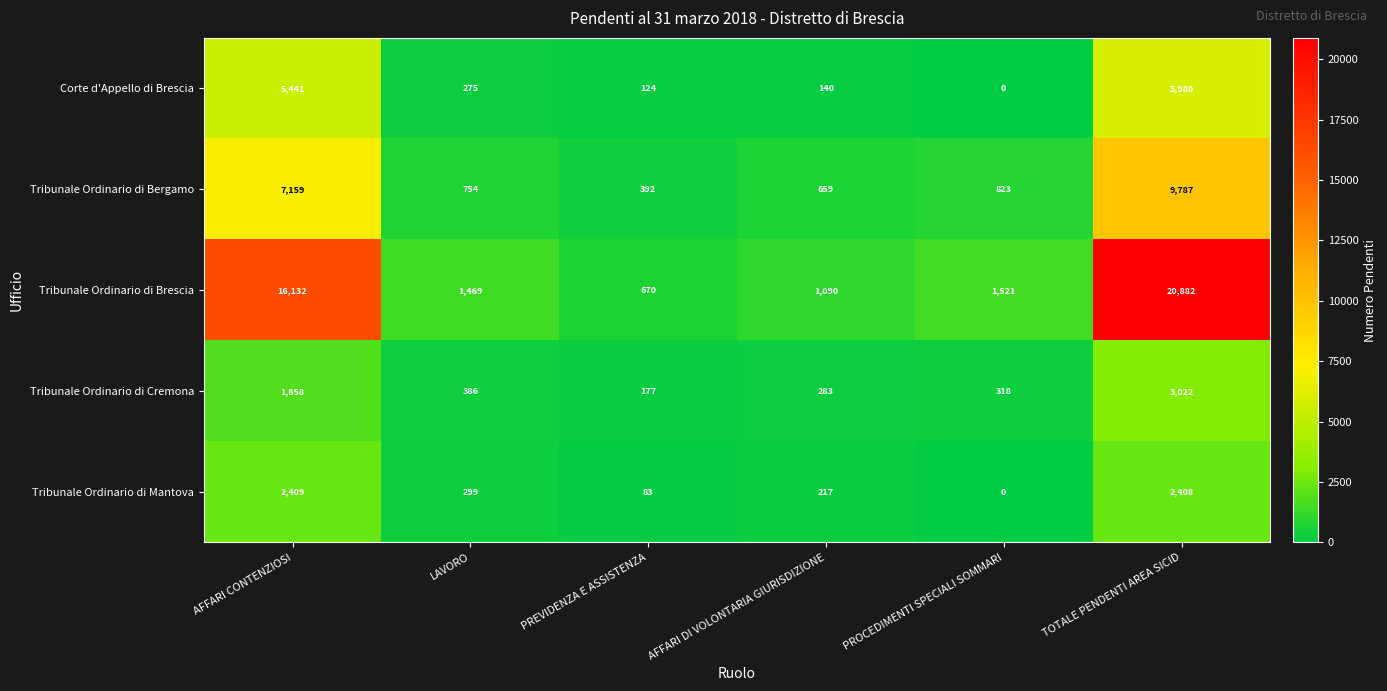

What is the difference between the Tribunale Ordinario di Brescia values at AFFARI DI VOLONTARIA GIURISDIZIONE and AFFARI CONTENZIOSI?

15042